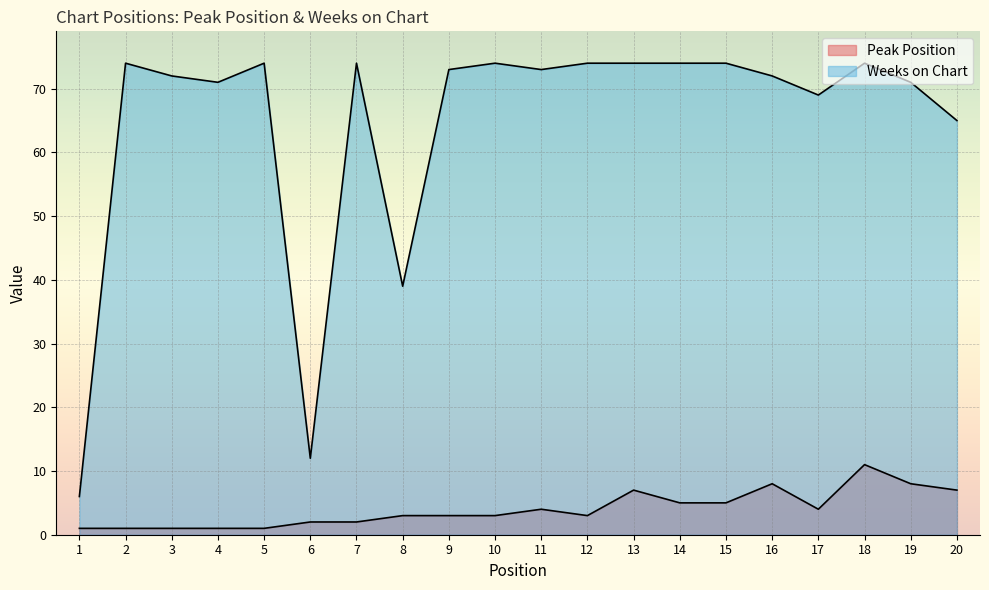

In Peak Position, how many points are higher than both neighbors (excluding endpoints)?

4